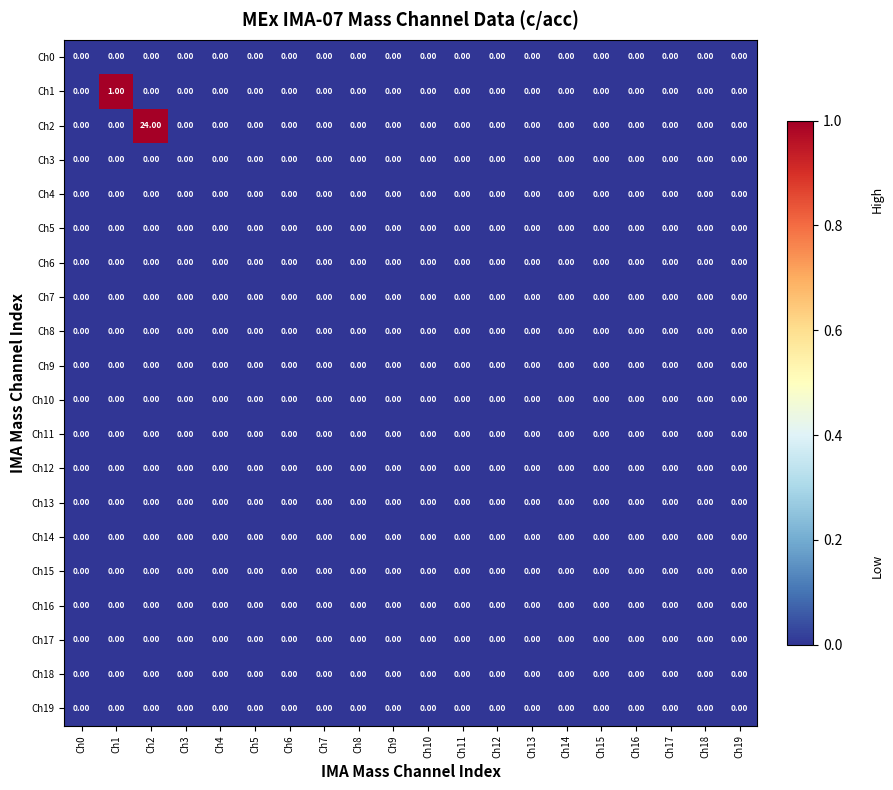

Which series has the widest spread of values?

Ch2